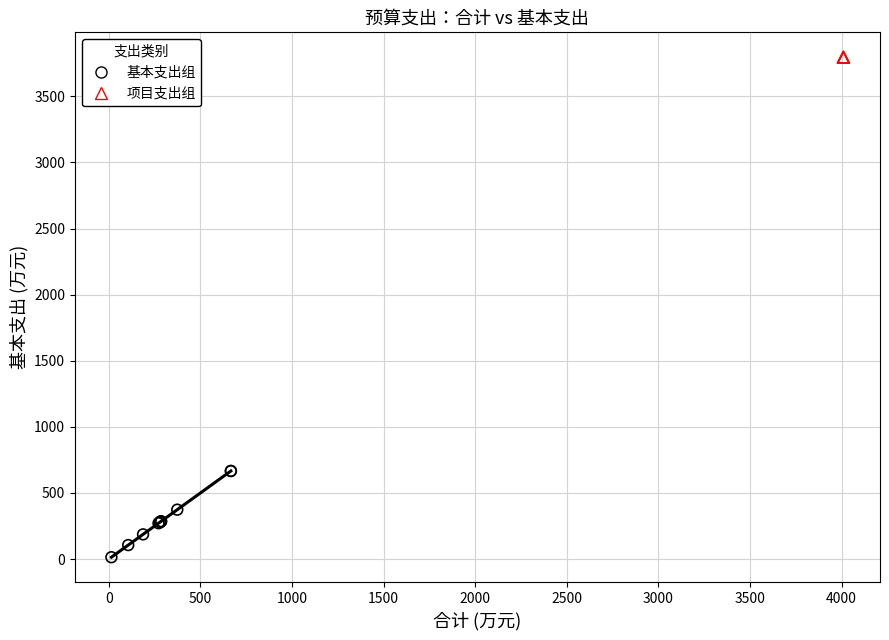

Which series contains the lowest Y value?

基本支出组